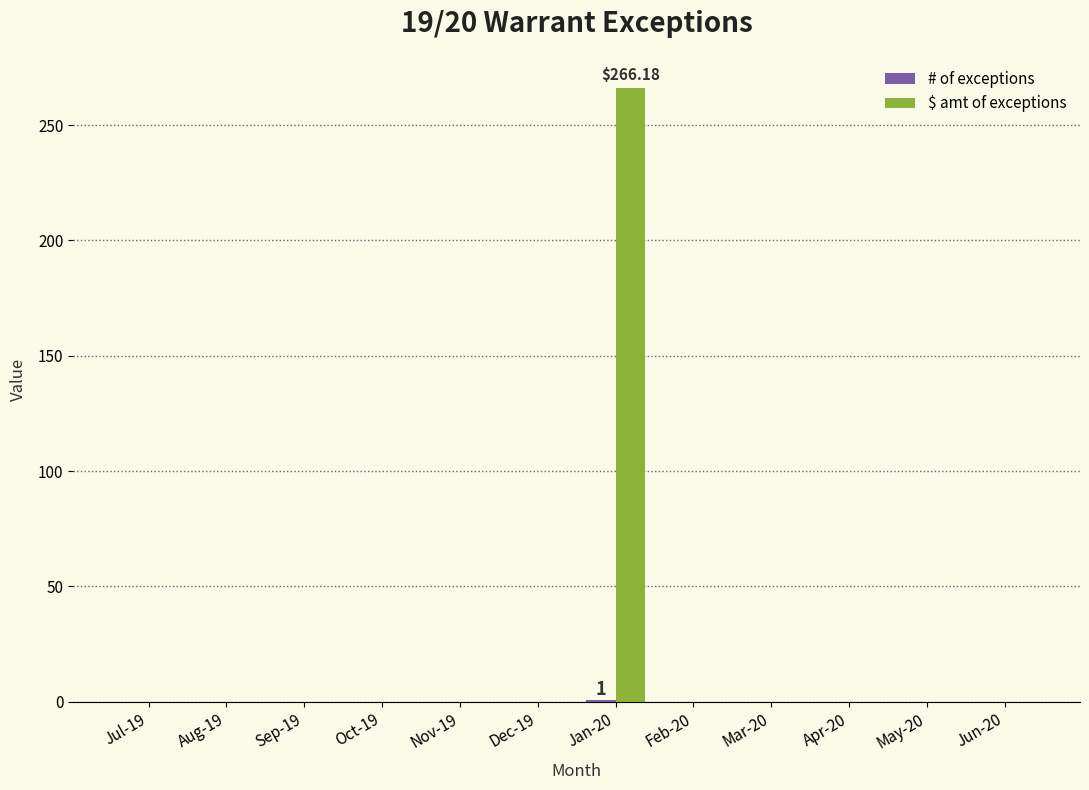

The $ amt of exceptions series shows 0.0 at Jun-20. True or false?

True